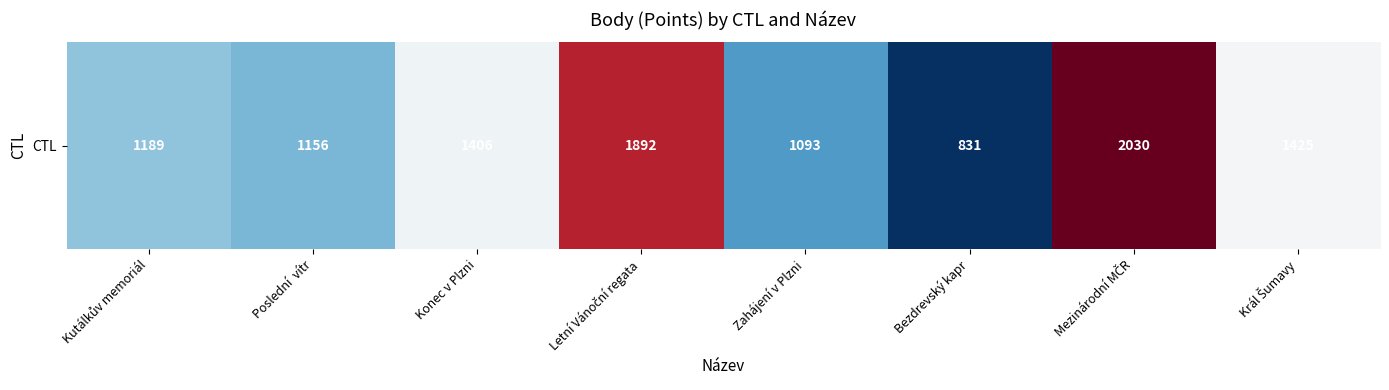

What is the average value?

1378